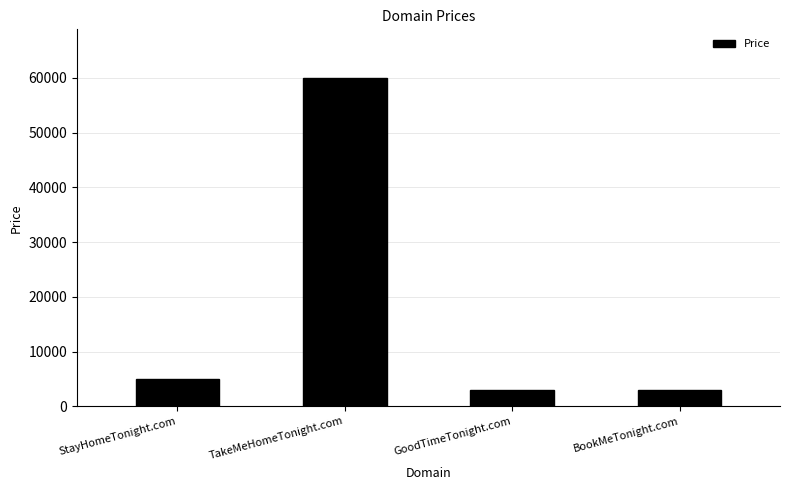

What is the change in value from StayHomeTonight.com to TakeMeHomeTonight.com?

+55000